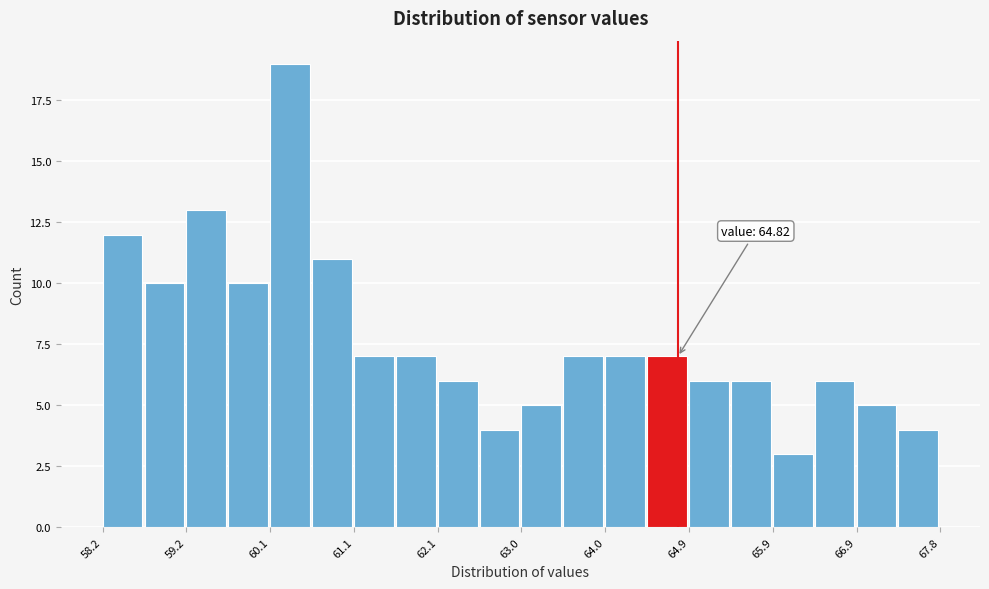

Over which range of the x-axis is the bar tallest?

60.1 to 60.6